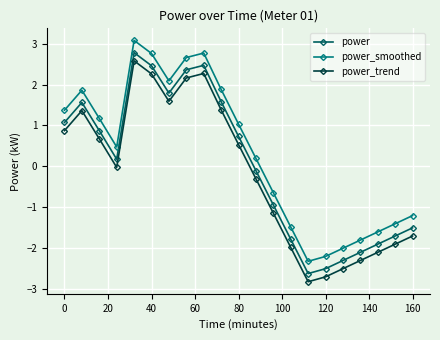

In power, how many points are higher than both neighbors (excluding endpoints)?

3